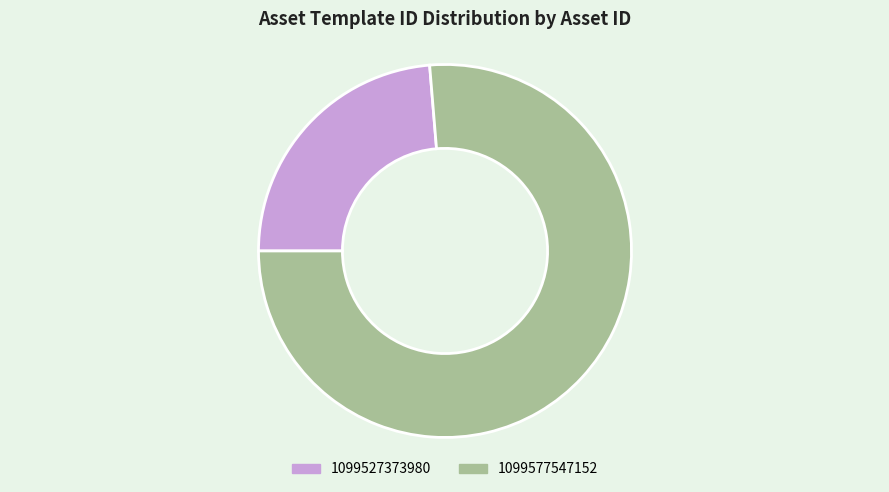

What is the largest slice in the pie chart?

1099577547152